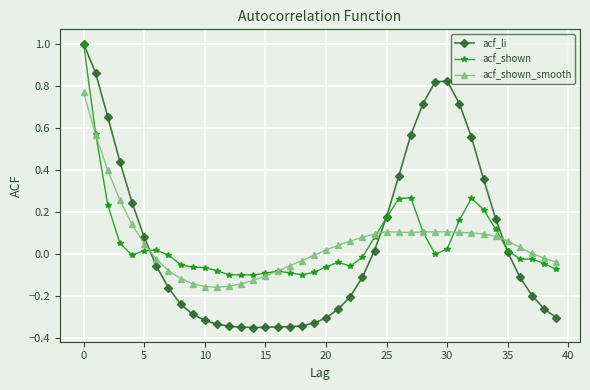

True or false: acf_shown has more than 1 interior local peaks.

True